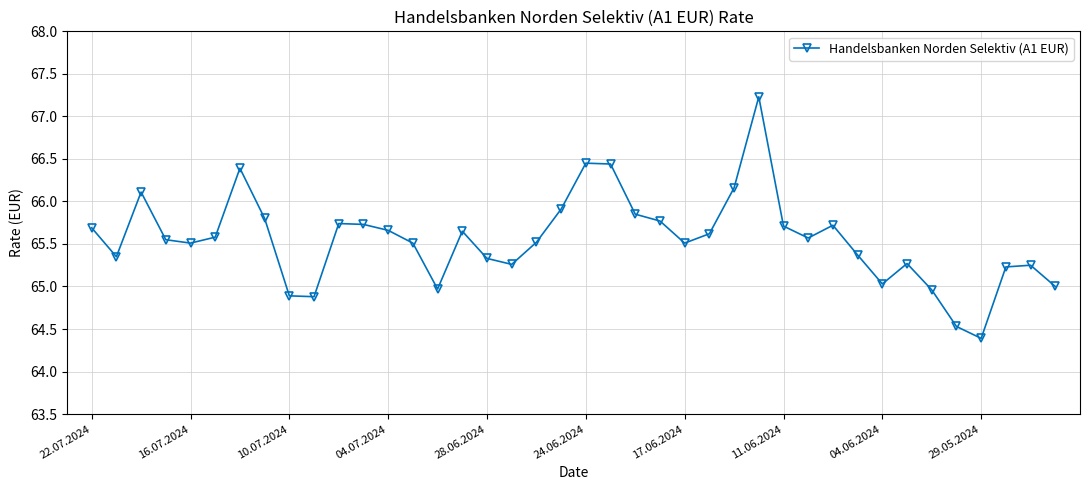

True or false: there are more than 1 points higher than both neighbors.

True